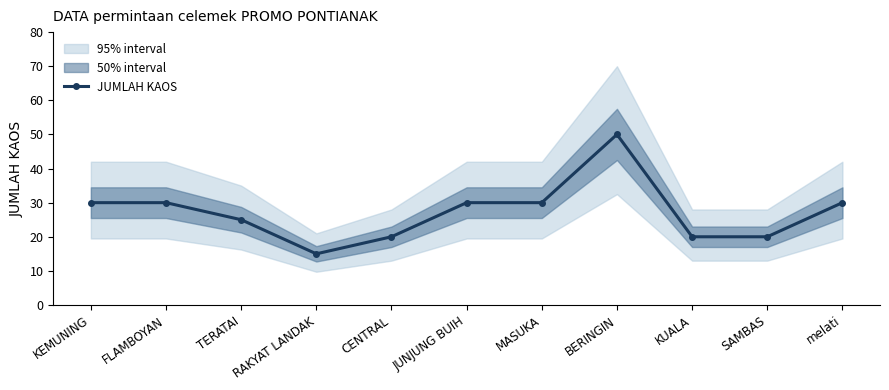

What is the difference between the second highest and second lowest values?

10